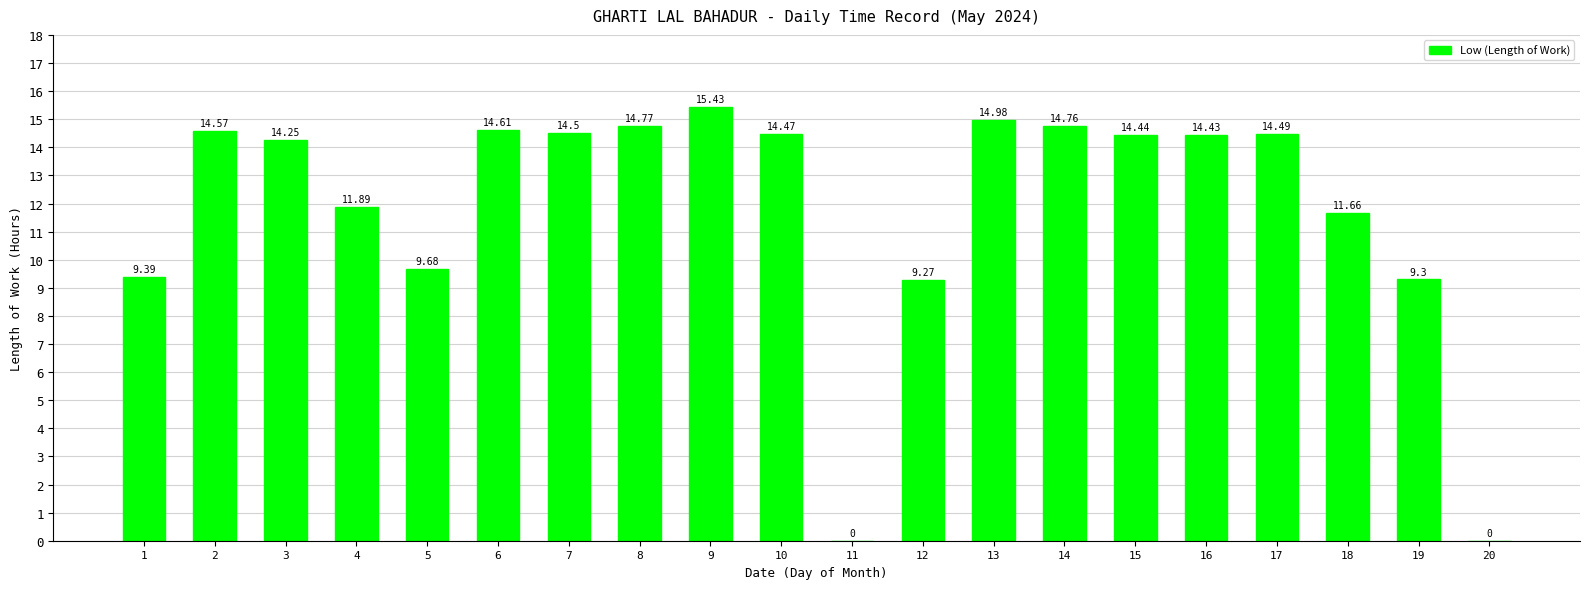

What is the difference between the values at 2 and 10?

0.1